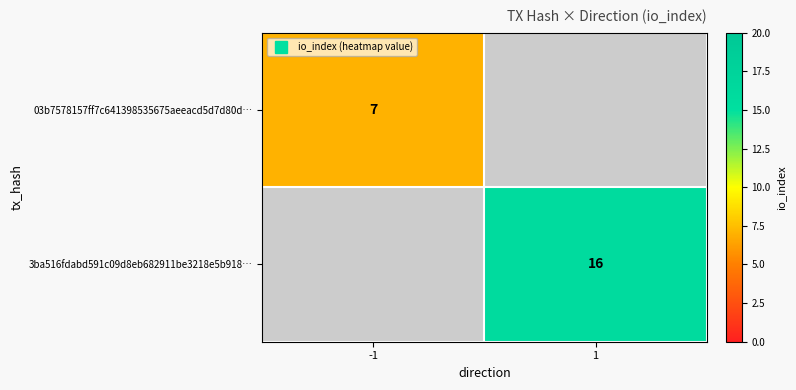

True or false: 3ba516fdabd591c09d8eb682911be3218e5b918… has a value of 16.0 at 1.

True